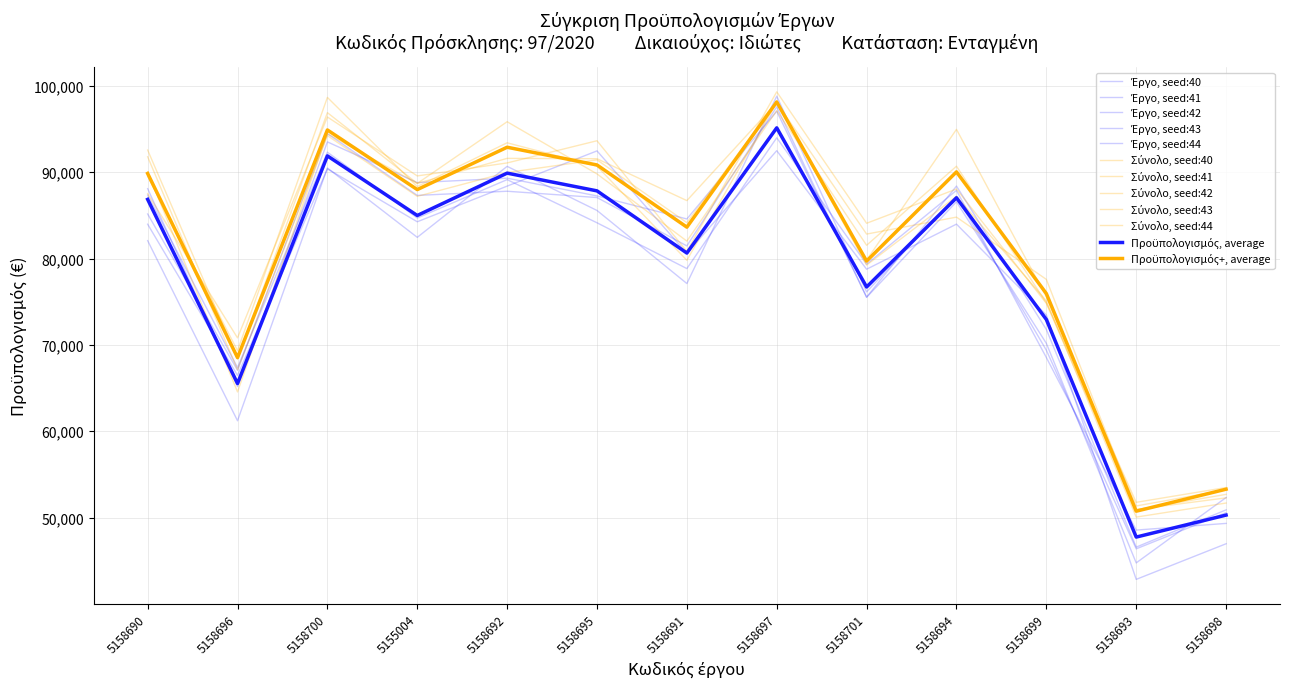

Is this an area chart (filled region under the line)?

No